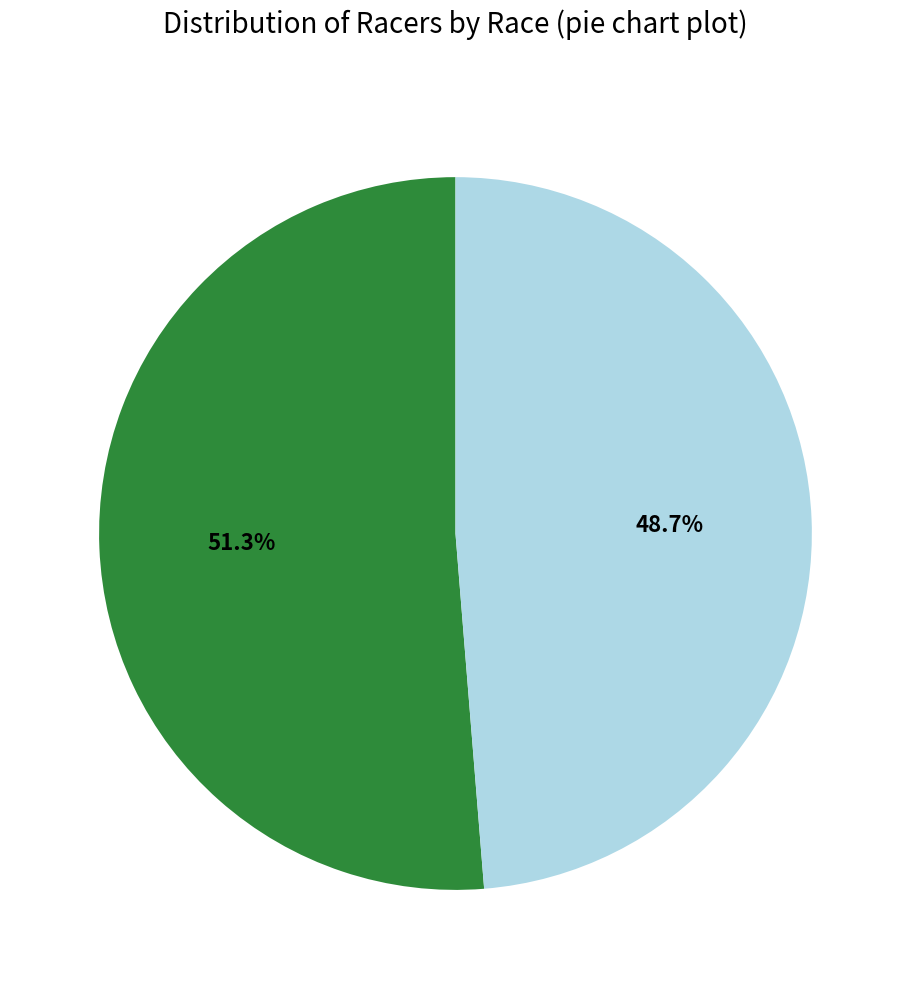

How many slices are in this pie chart?

2